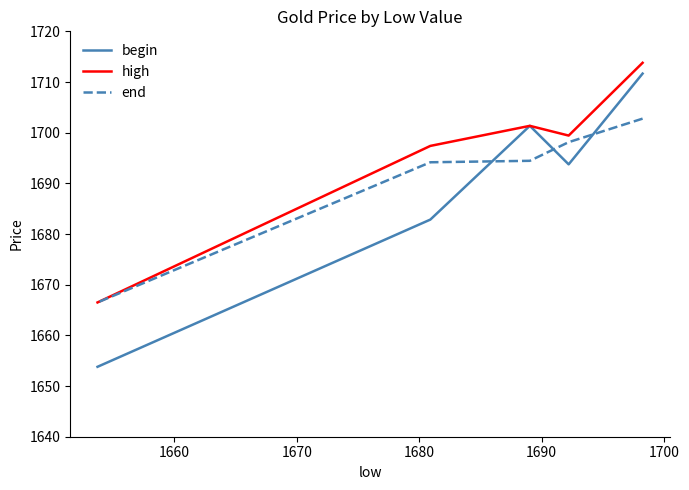

Rank the series at 1660 from highest to lowest value.

high, end, begin